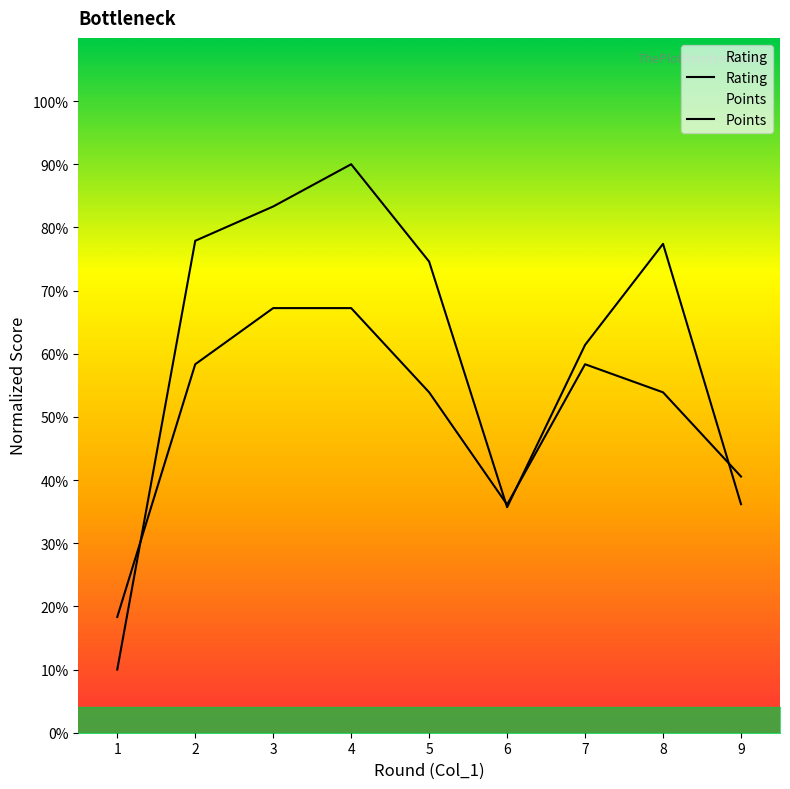

List the labels in order of Points value, smallest first.

1, 6, 9, 5, 8, 2, 7, 3, 4